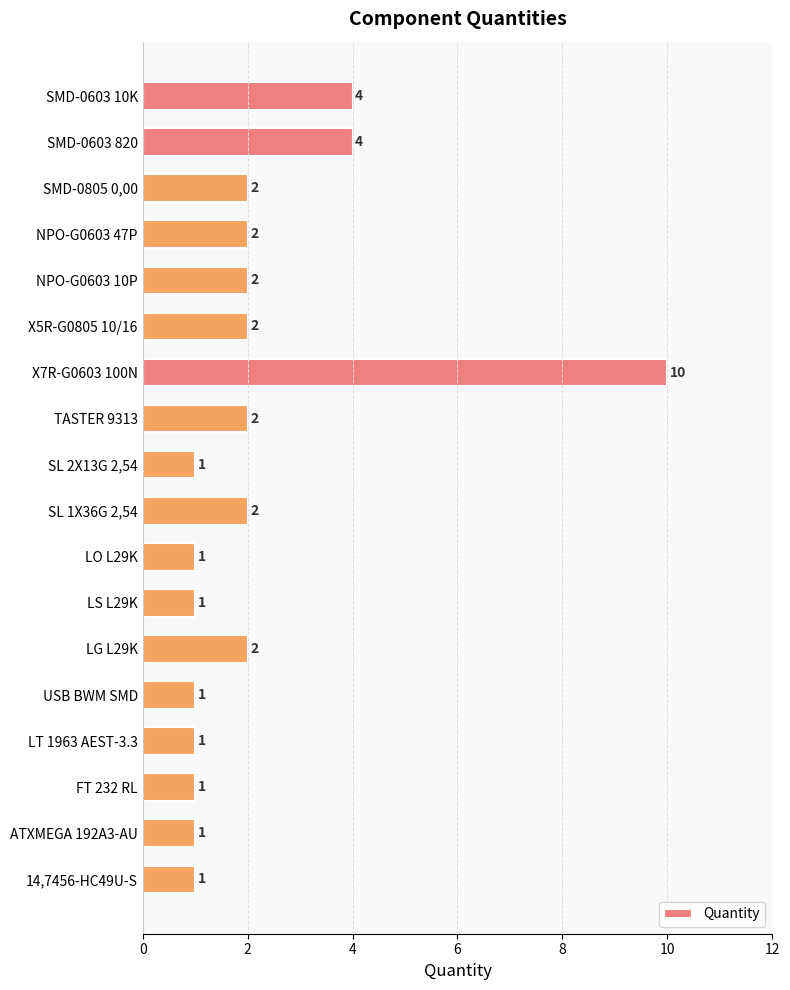

The chart shows a value of 1 at LT 1963 AEST-3.3. True or false?

True